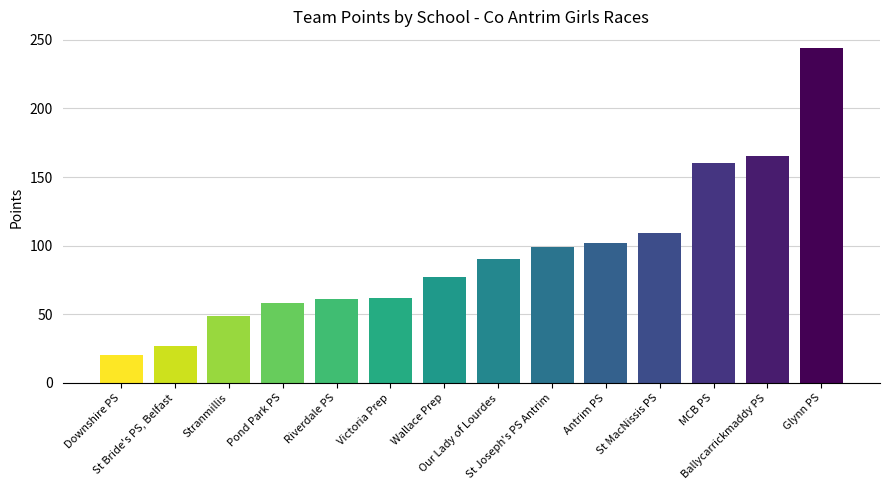

The value at St Joseph's PS Antrim is 99. True or false?

True